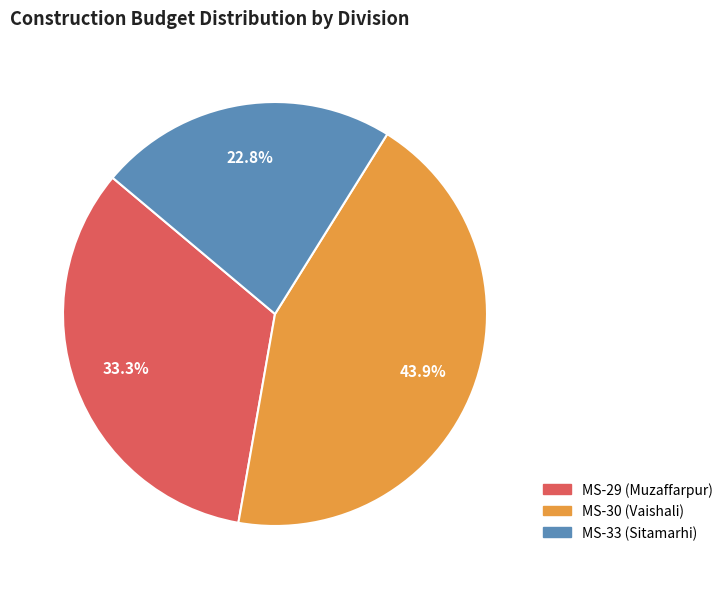

Combined, do MS-30 (Vaishali) and MS-33 (Sitamarhi) account for over 50%?

Yes